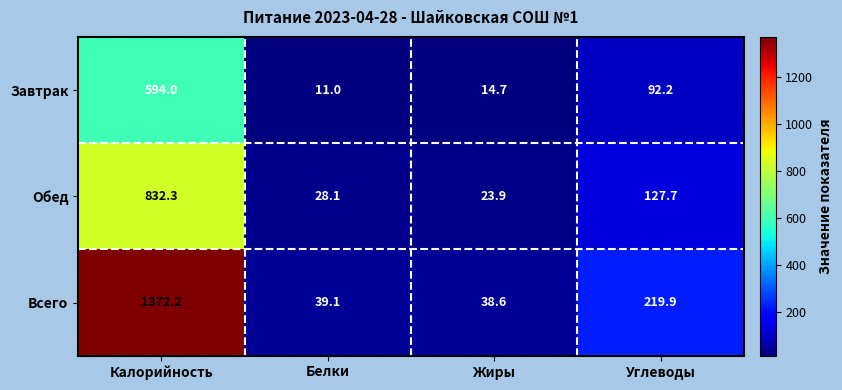

What is the maximum value for Всего?

1372.2